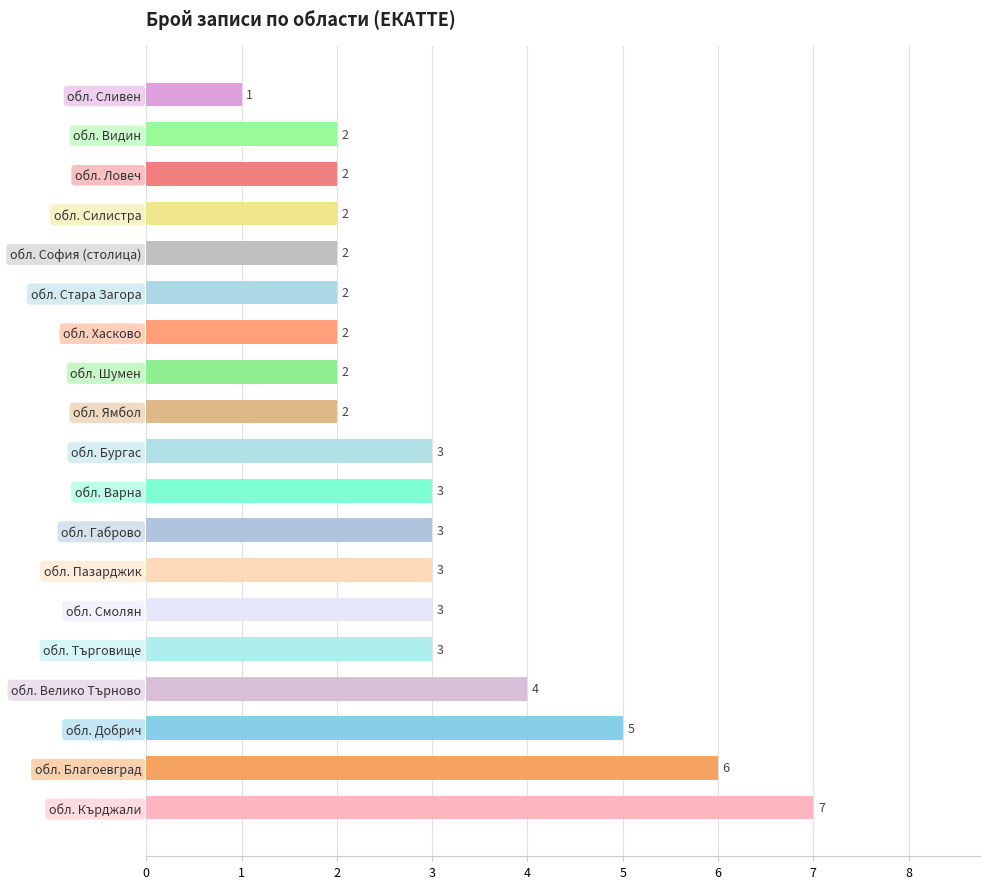

The chart shows a value of 1 at обл. София (столица). True or false?

False